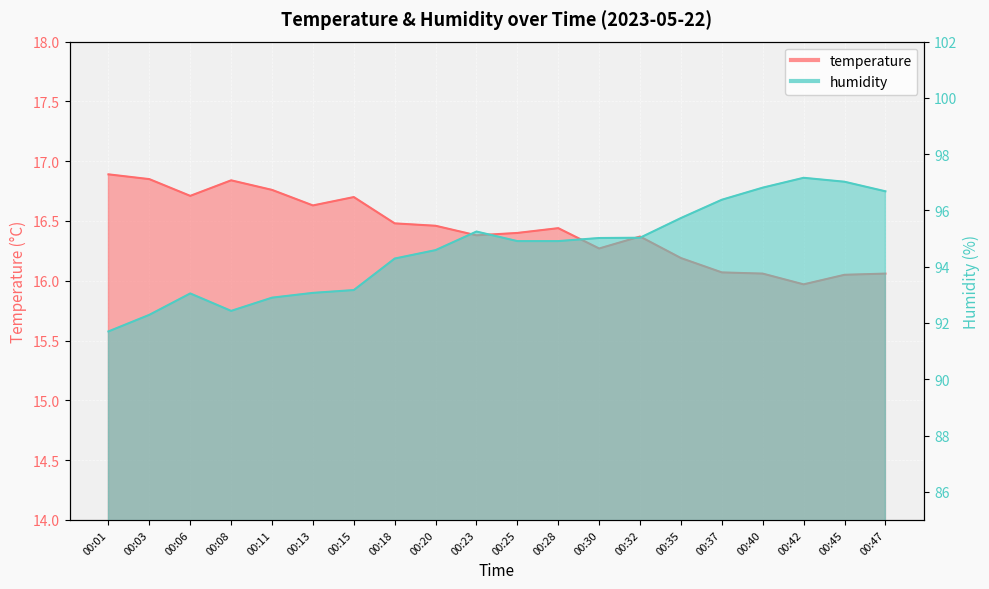

At which label is humidity closest to 94?

00:18